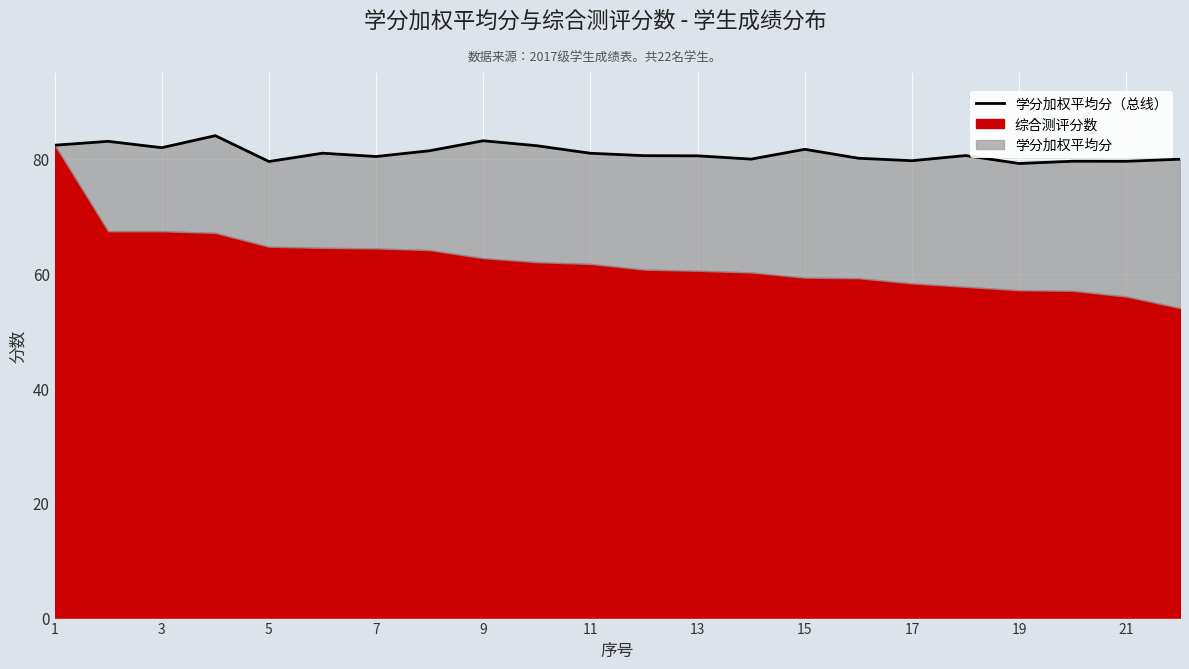

Approximately how many times larger is the value at 13 compared to 1?

1.0